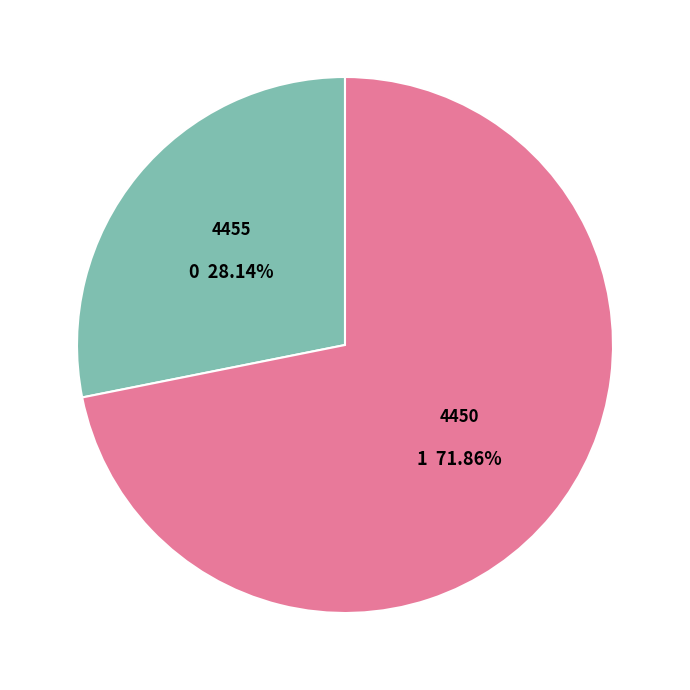

The 4450 slice represents 63% of the pie. True or false?

False